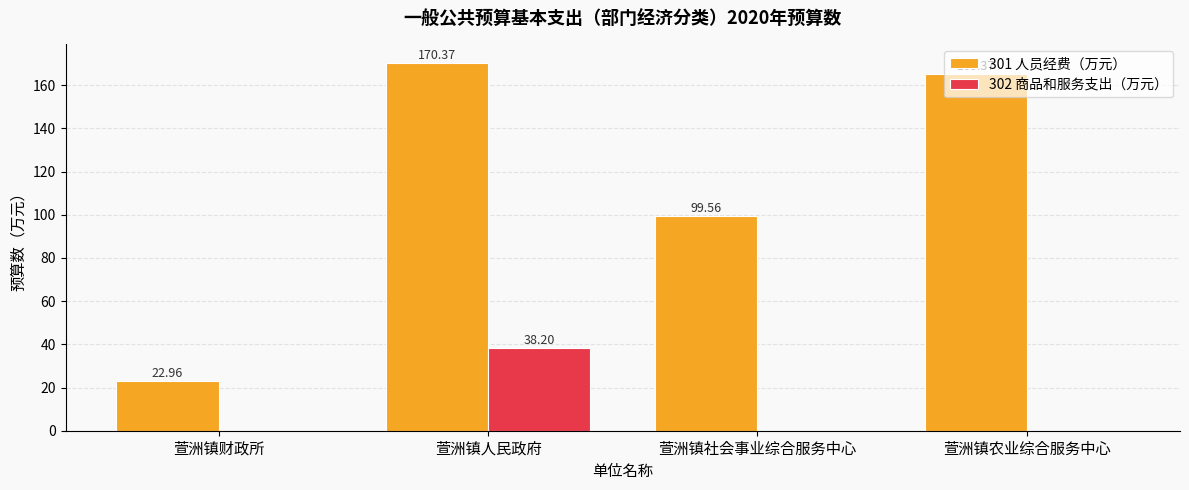

Which label corresponds to the largest value in the chart?

萱洲镇人民政府